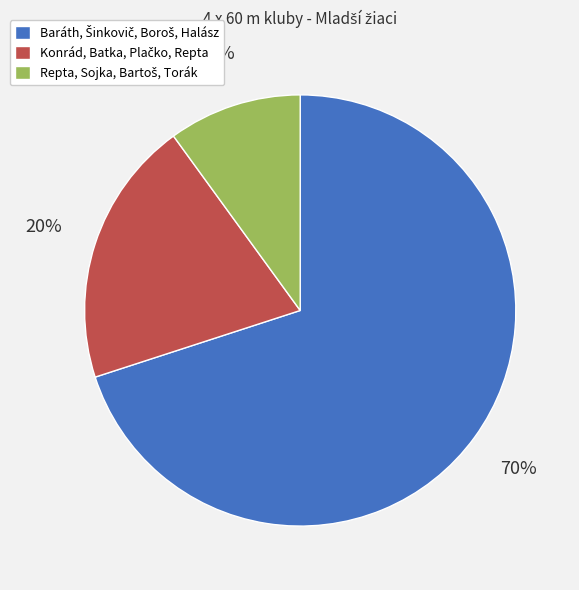

To the nearest percent, what is the average slice percentage?

33%